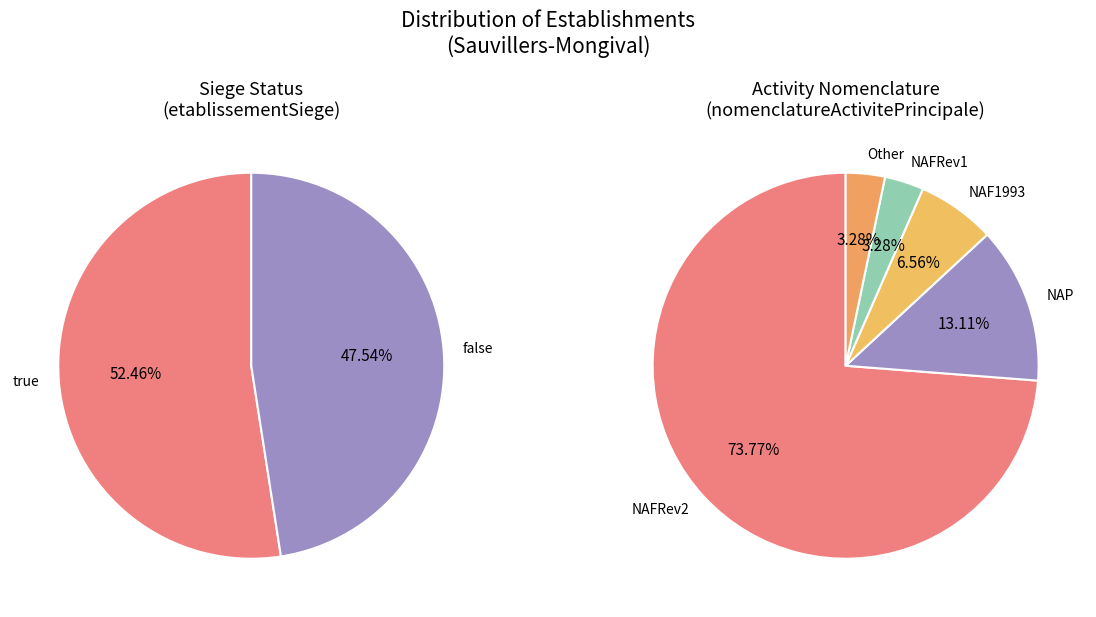

To the nearest percent, what is the difference between the largest and smallest slice percentages?

5%